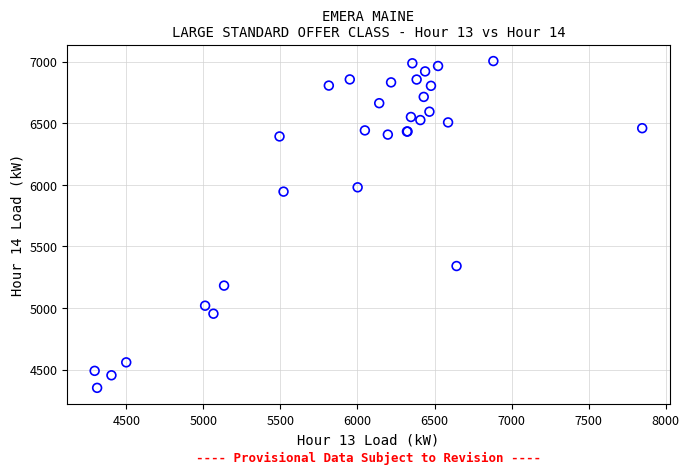

What Y value in the scatter plot is closest to 5678?

5945